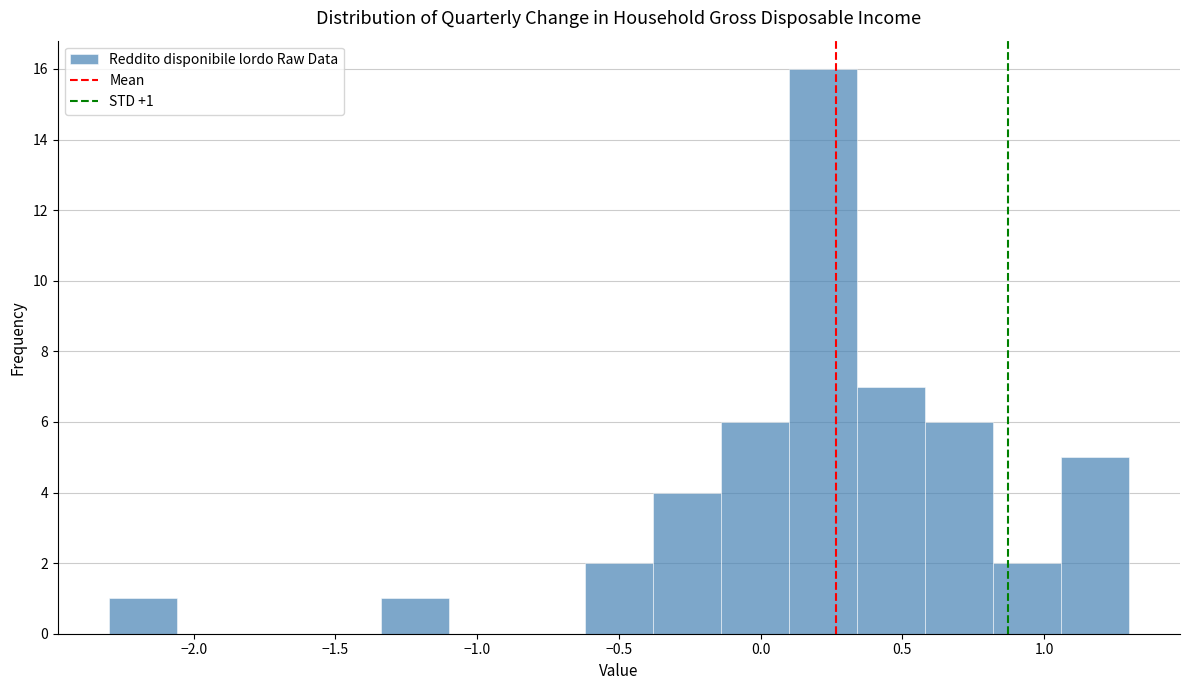

Over which range of the x-axis is the bar tallest?

0.10 to 0.34